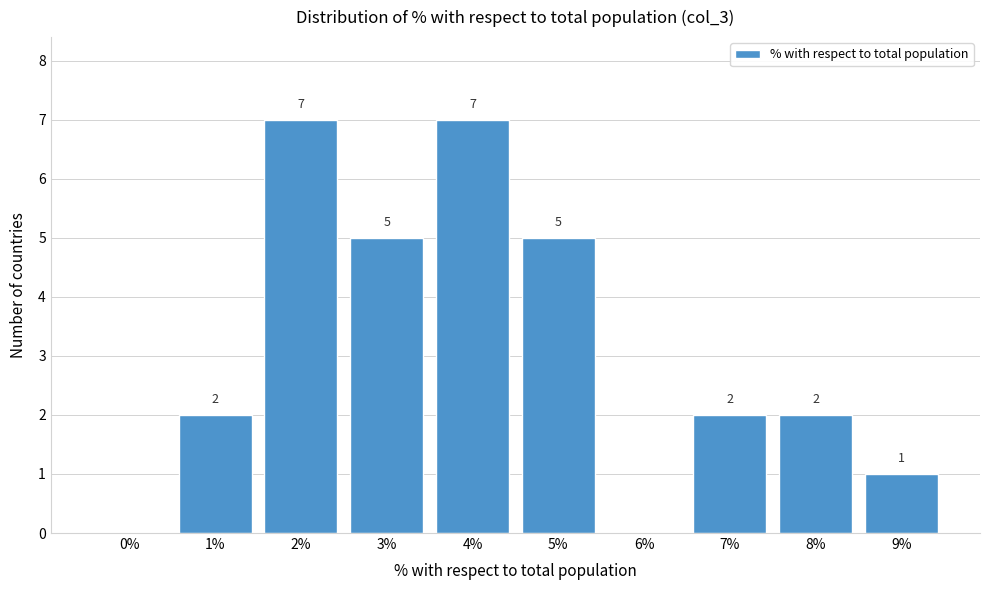

Reading left to right, list all the values displayed in this chart.

0%=0	1%=2	2%=7	3%=5	4%=7	5%=5	6%=0	7%=2	8%=2	9%=1